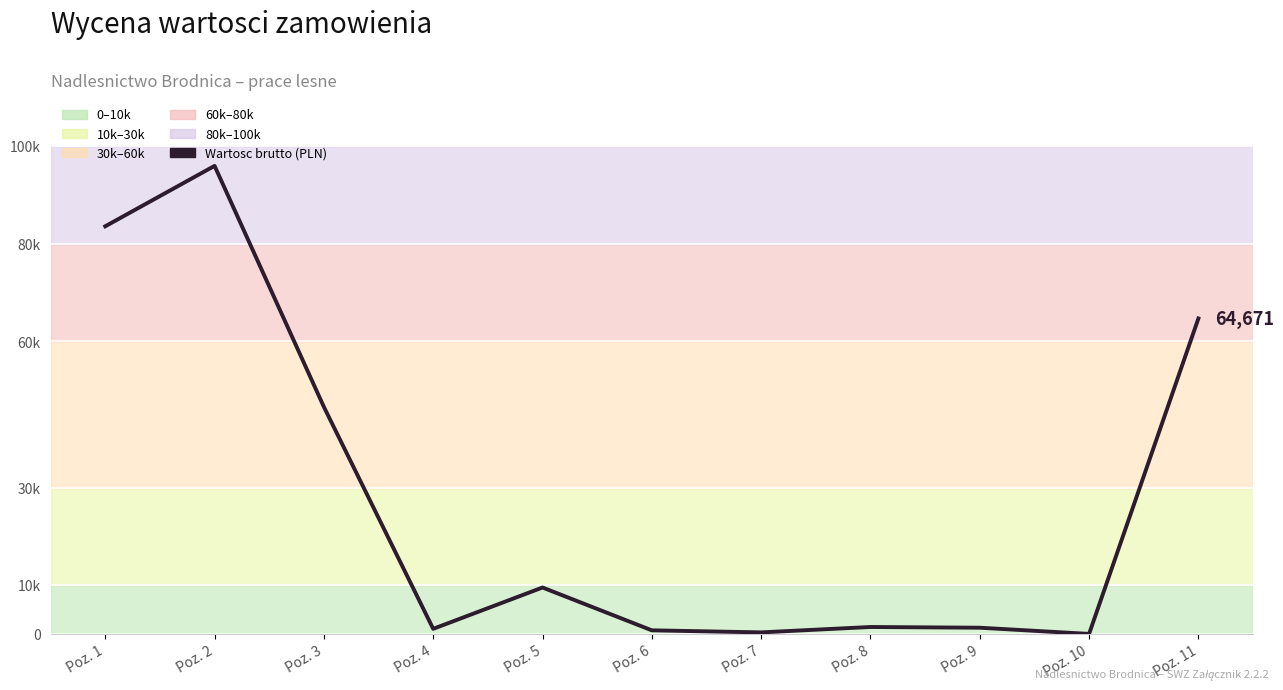

What is the spread (max minus min) of values at 9?

1267.9